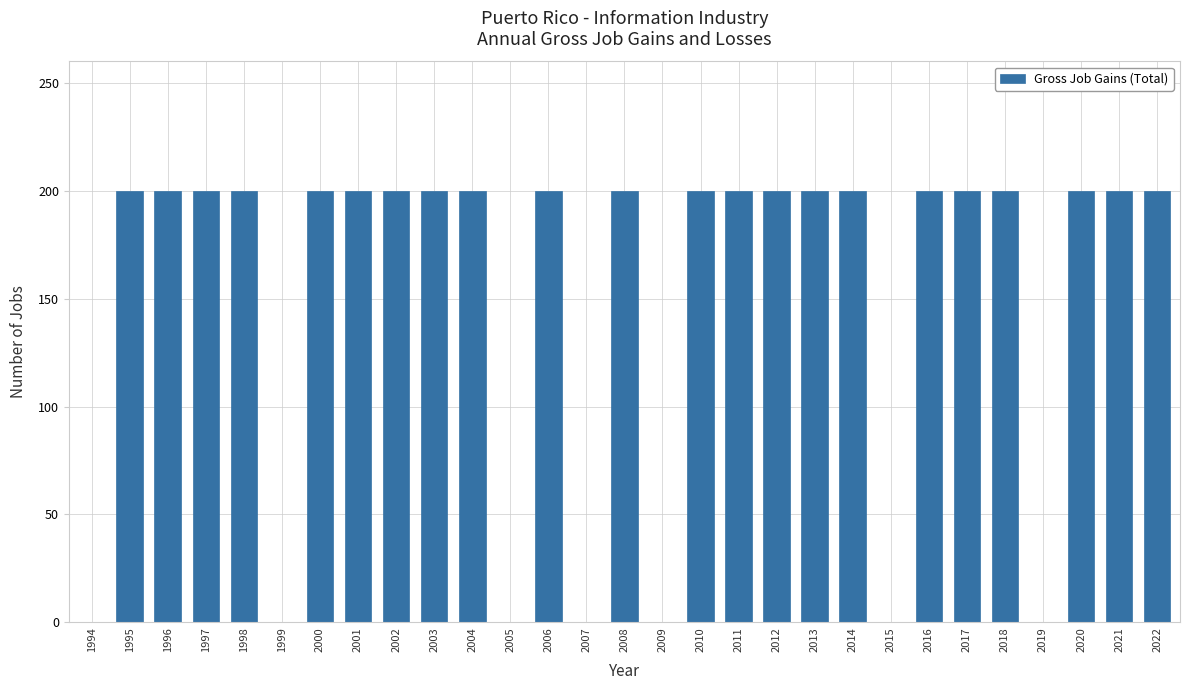

What is the difference between the values at 2019 and 2004?

200